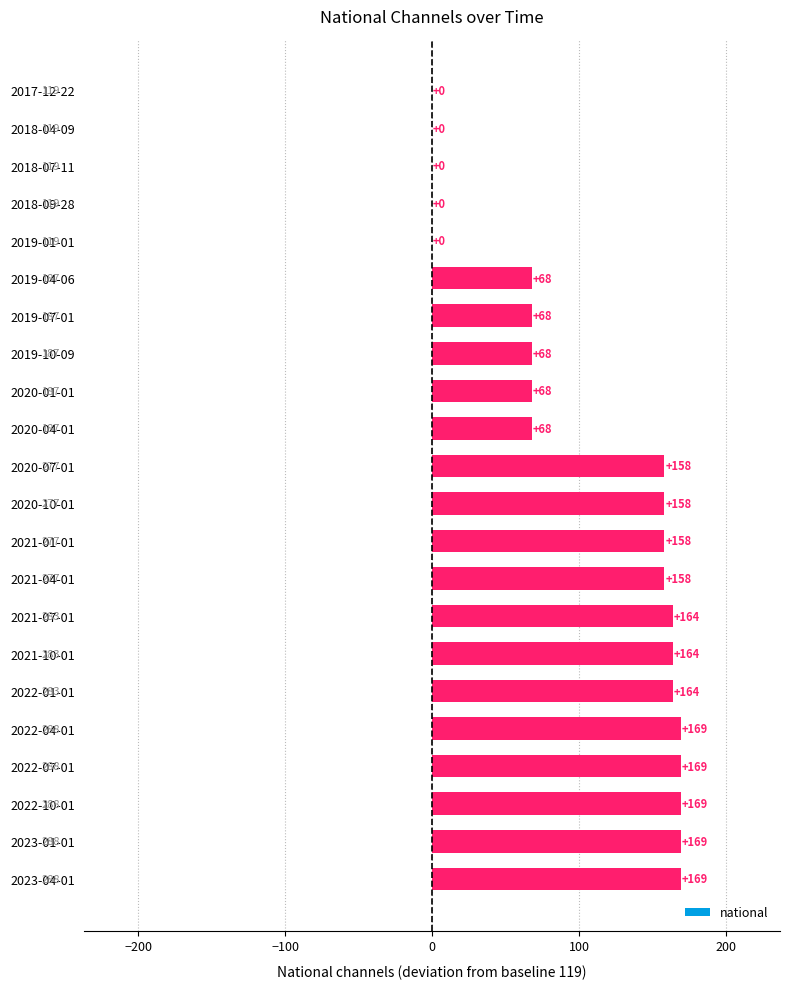

The chart shows a value of 111 at 2021-10-01. True or false?

False